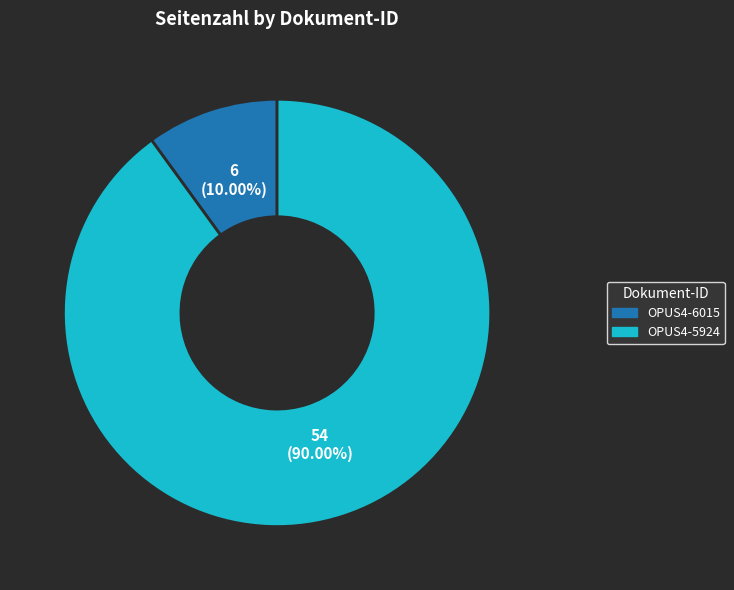

Rank the categories by value from lowest to highest.

OPUS4-6015, OPUS4-5924